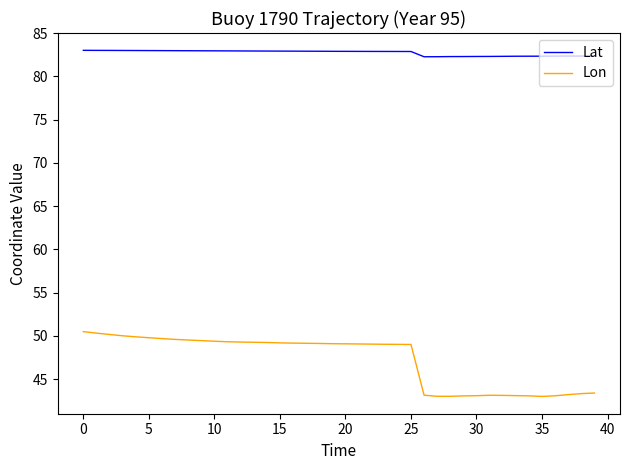

In Lat, how many points are lower than both neighbors (excluding endpoints)?

1